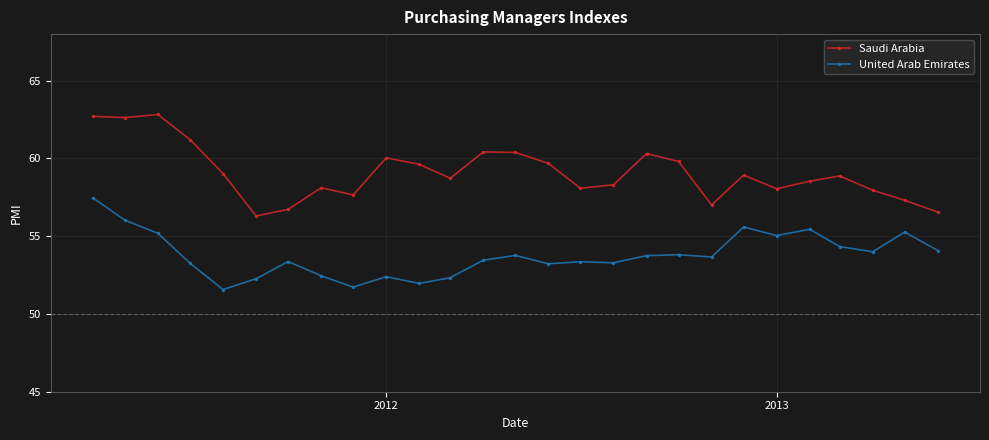

What are all the series names shown in the legend?

Saudi Arabia, United Arab Emirates